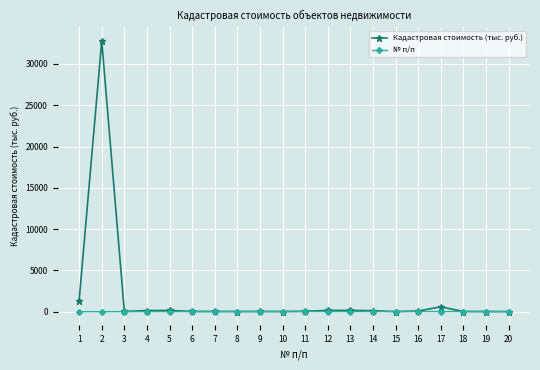

What is the total value across all series at 8?

31.1